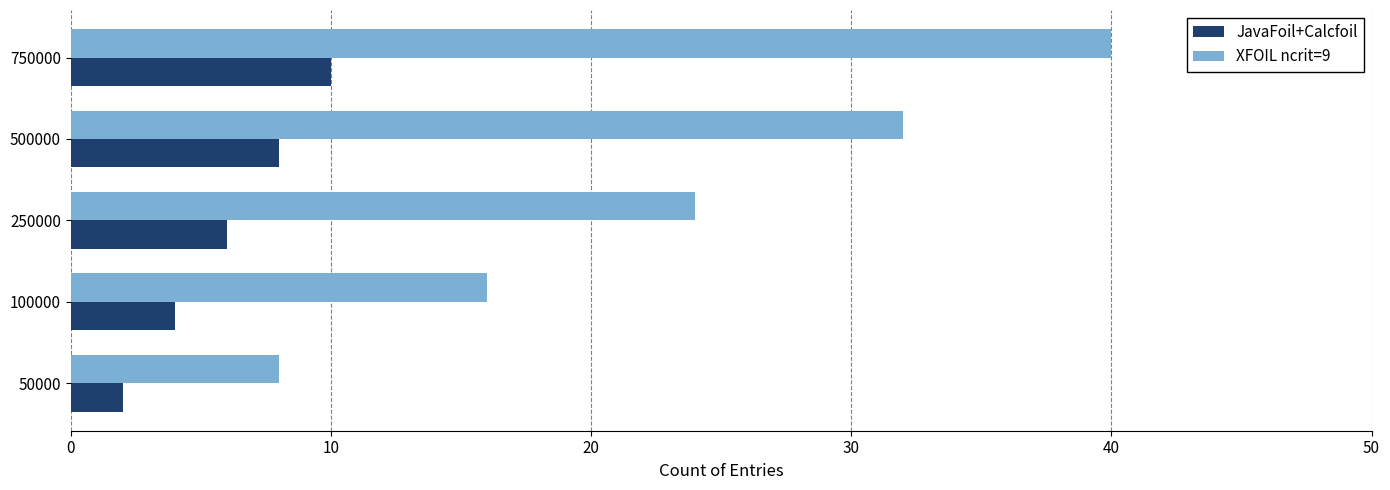

What is the maximum value for JavaFoil+Calcfoil?

10